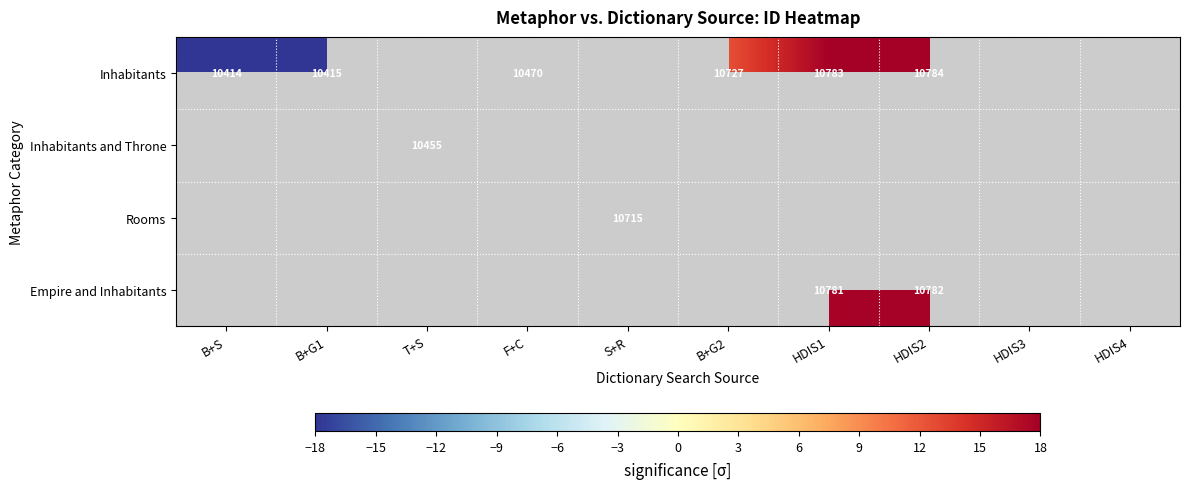

Count the number of data series in this chart.

4